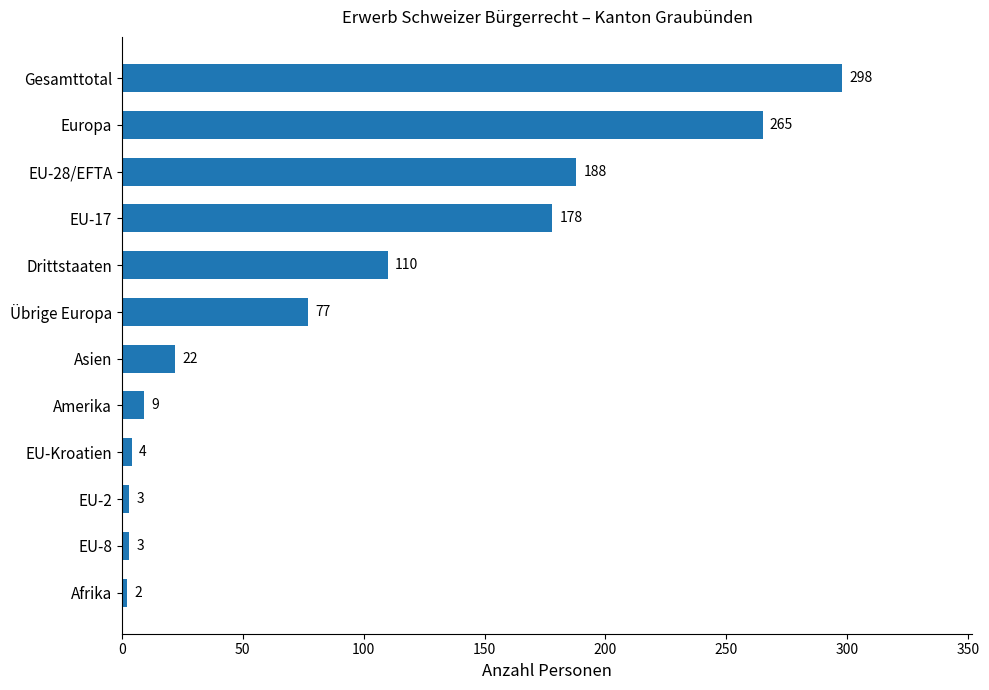

Which category has the highest value across all series?

Gesamttotal